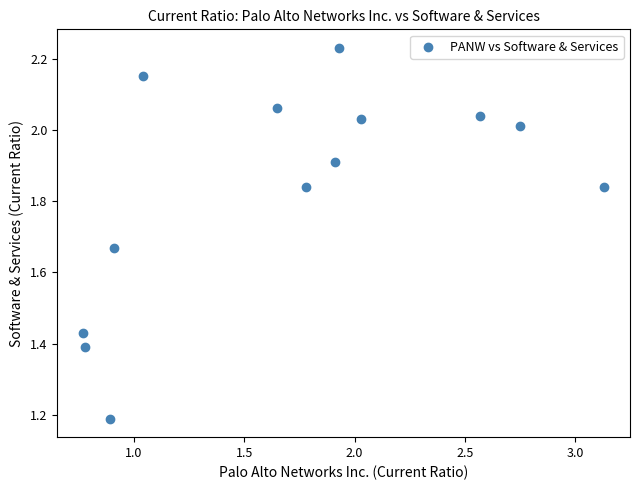

What Y value in the scatter plot is closest to 1?

1.2